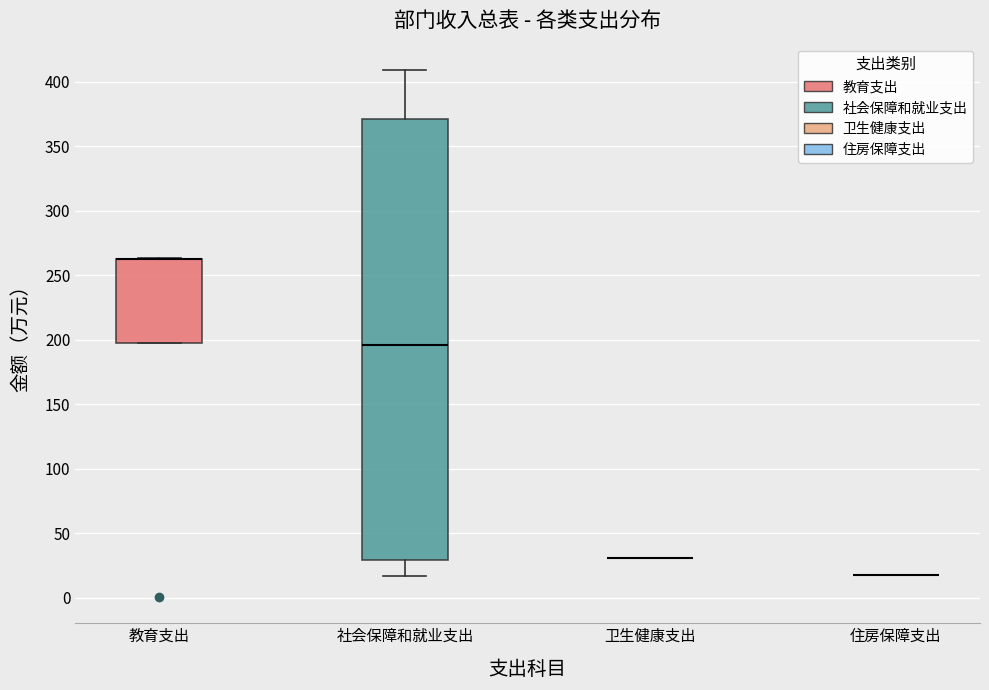

Which box is the tallest, from its lower edge to its upper edge?

社会保障和就业支出